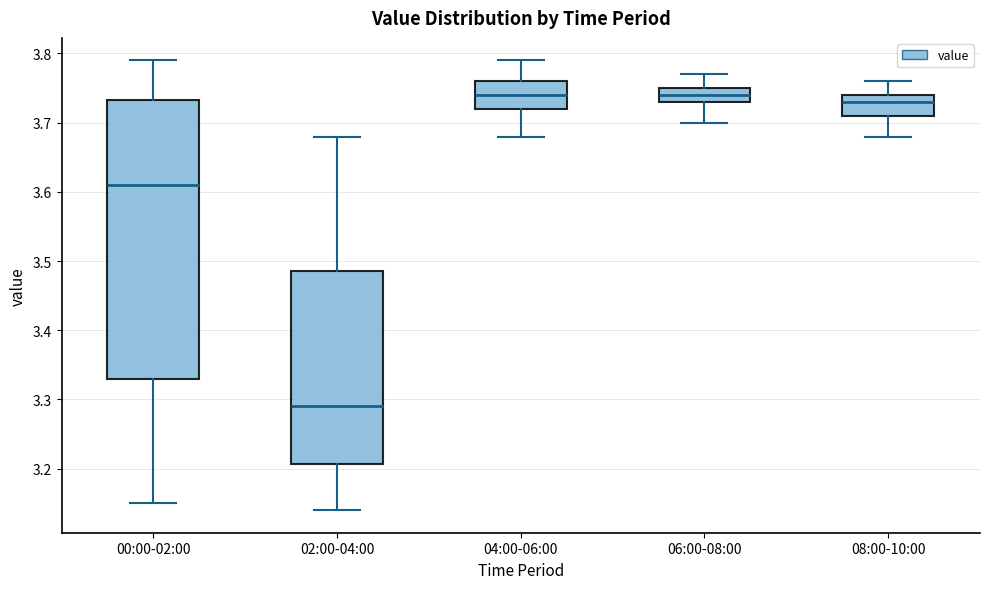

Where does the upper whisker of the box for 00:00-02:00 end on the y-axis? The values are not printed on the chart, so give them approximately, as read against the axis.

3.79